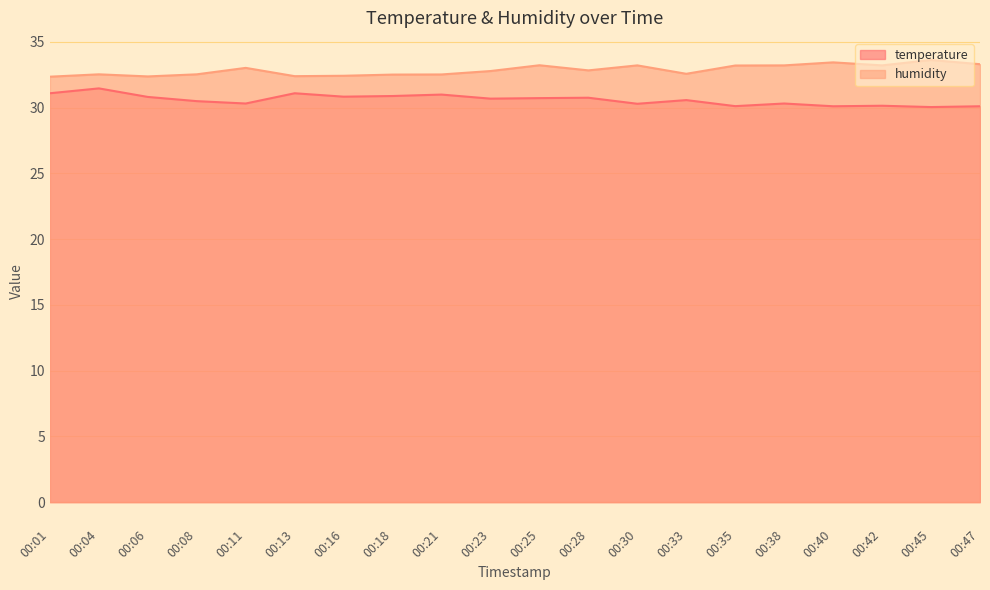

Which category has the lowest value in the humidity series?

00:01